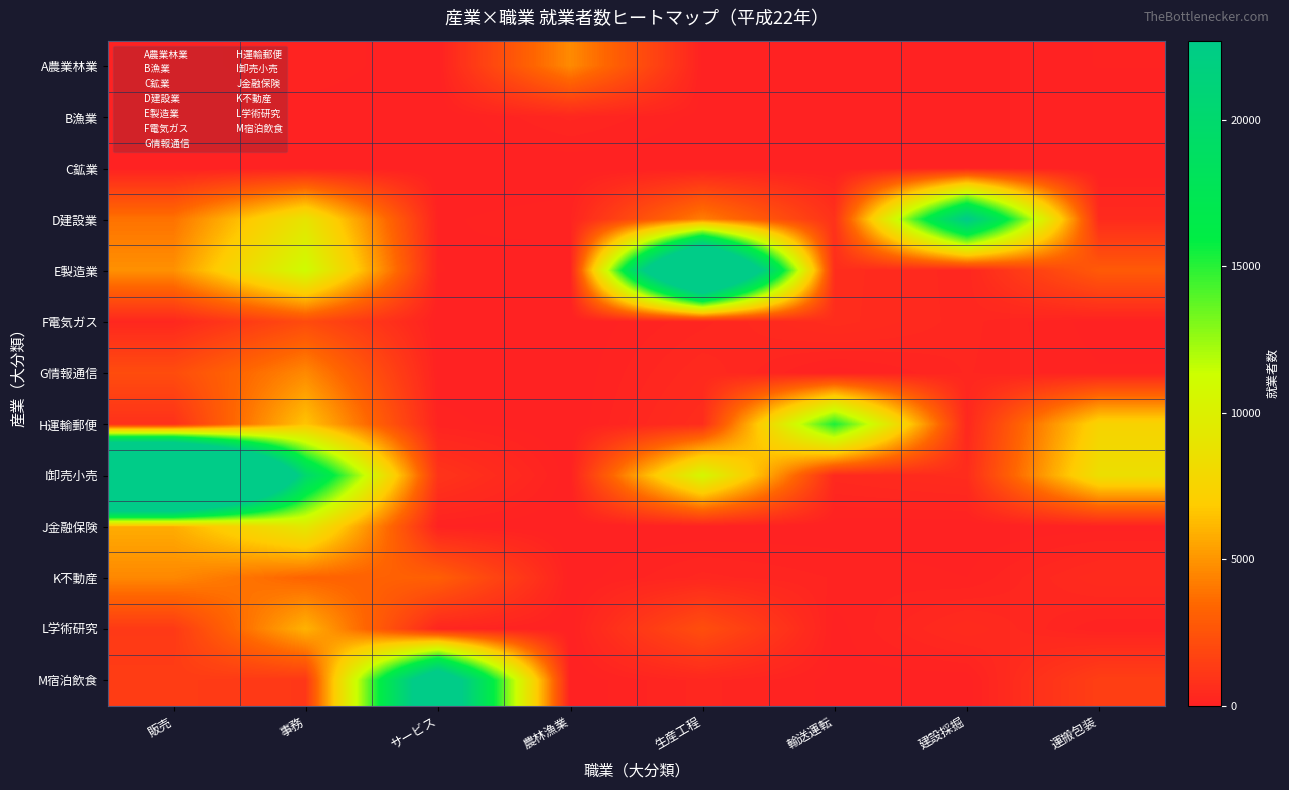

List the series in order of their peak value, highest first.

I卸売小売, E製造業, M宿泊飲食, D建設業, H運輸郵便, J金融保険, L学術研究, A農業林業, G情報通信, K不動産, F電気ガス, B漁業, C鉱業